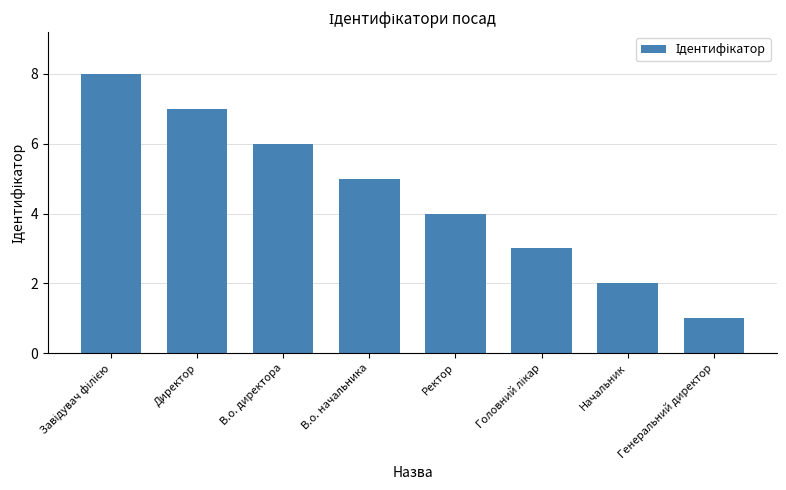

How many categories are shown in the chart?

8